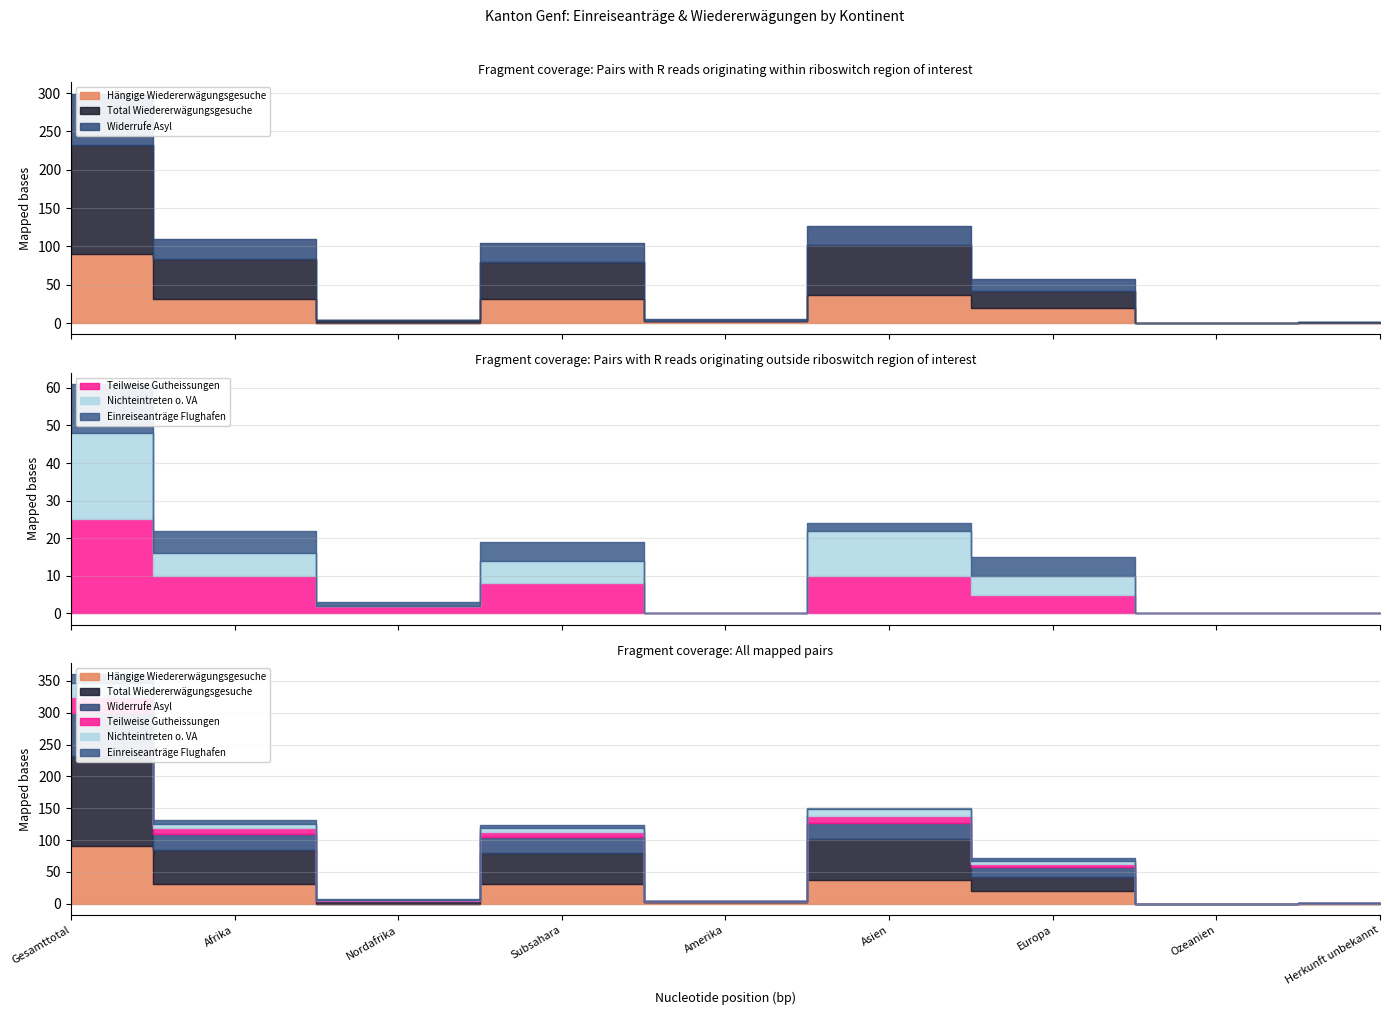

Rank the series by their maximum value, from highest to lowest.

Total Wiedererwägungsgesuche, Hängige Wiedererwägungsgesuche, Widerrufe Asyl, Teilweise Gutheissungen, Nichteintreten o. VA, Einreiseanträge Flughafen